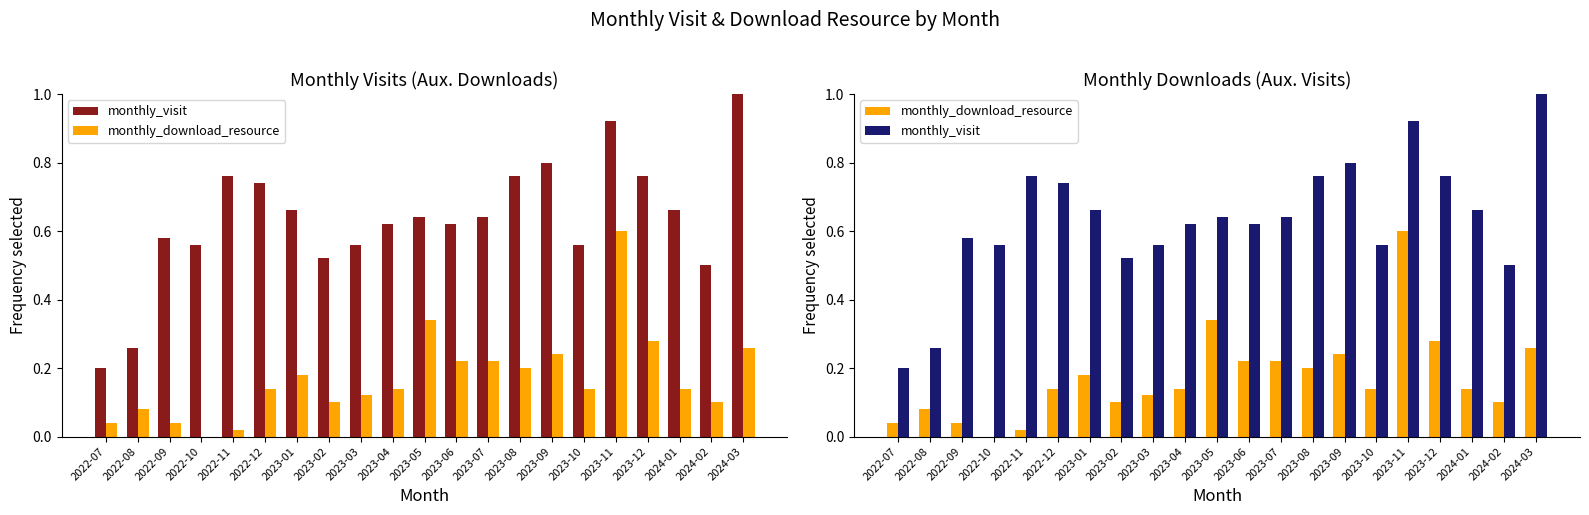

Rank the series by their maximum value, from highest to lowest.

monthly_visit, monthly_download_resource